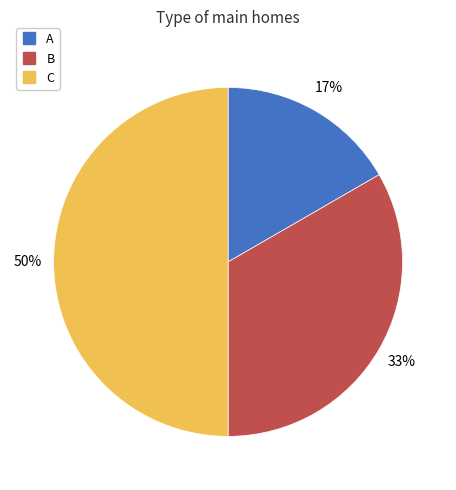

Which has a higher value, B or A?

B